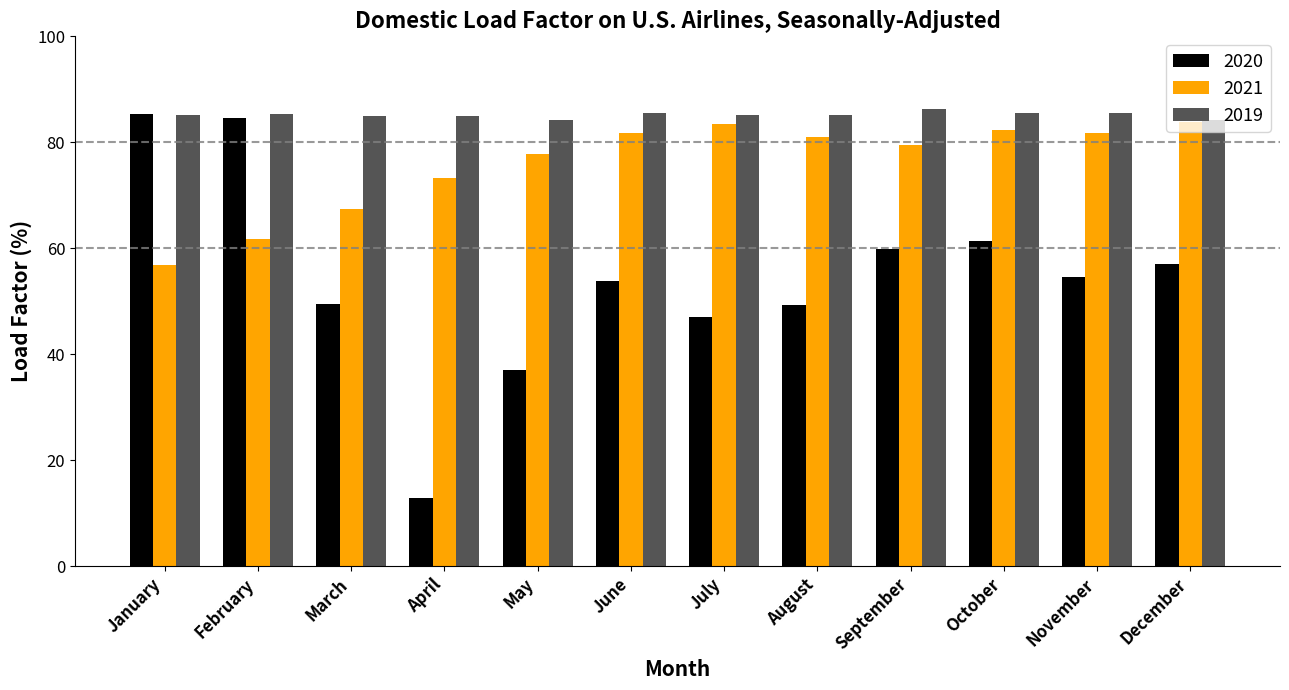

Which series has the largest range (max minus min)?

2020